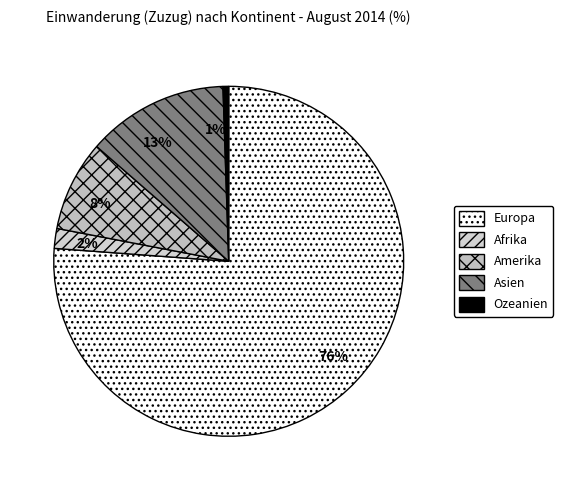

True or false: Asien accounts for 20% of the total.

False